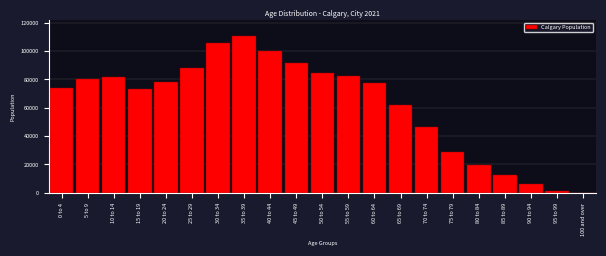

What is the sum of all values?

1306765